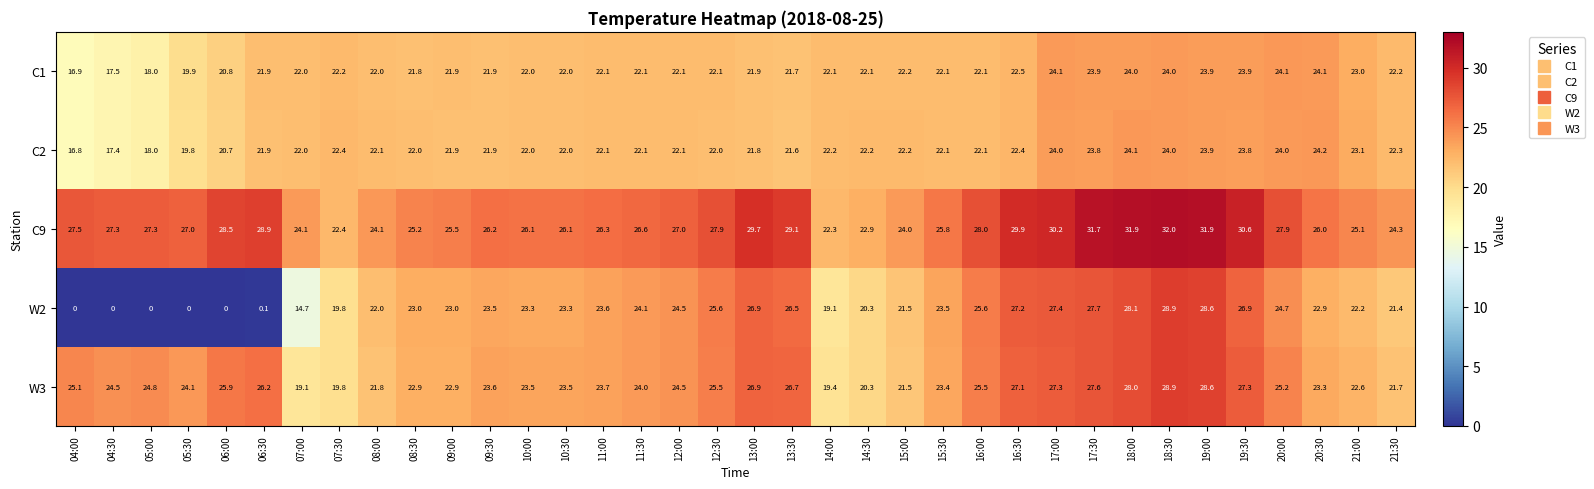

At how many categories does at least one series exceed 1?

36